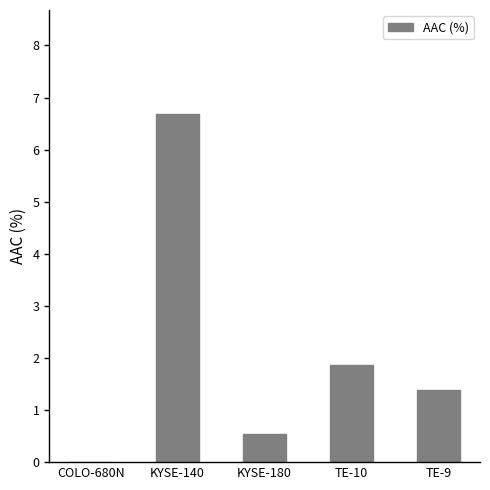

Where does the data first go above 1?

KYSE-140